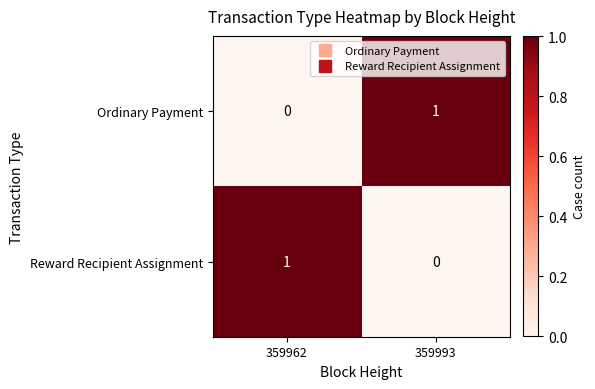

What is the total value across all series at 359962?

1